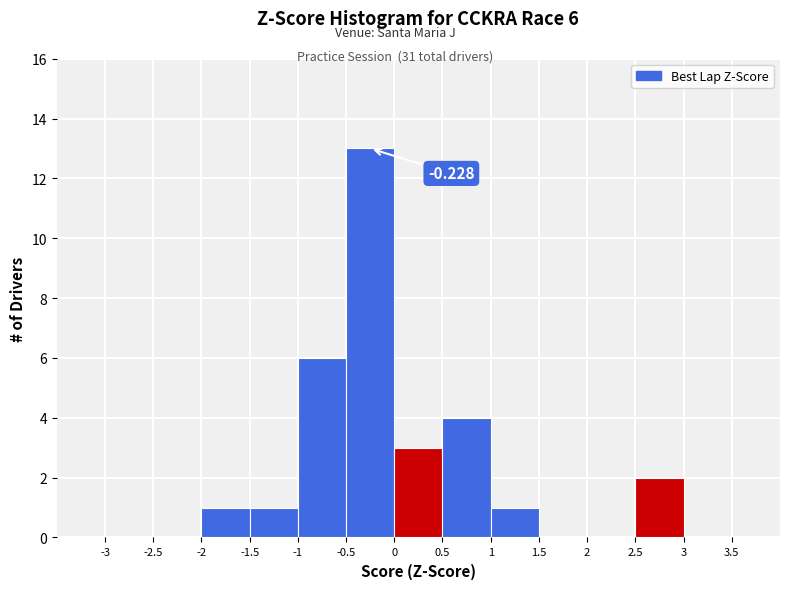

Over which range of the x-axis is the bar tallest?

-0.5 to 0.0